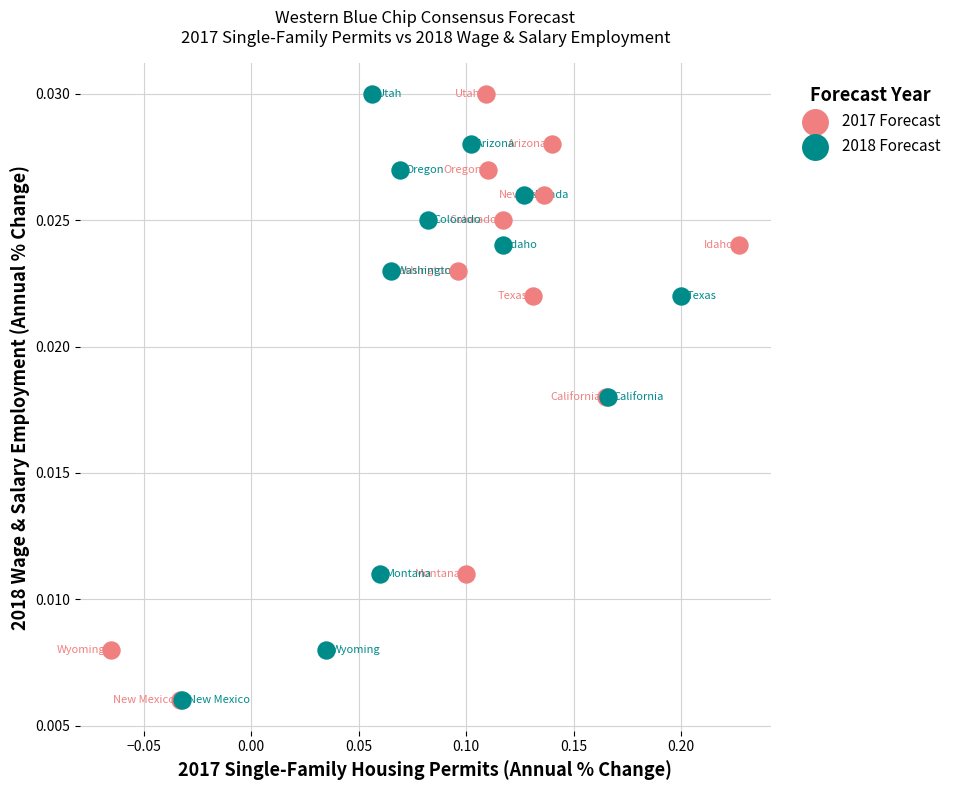

What are all the series names shown in the legend?

2017 Forecast, 2018 Forecast